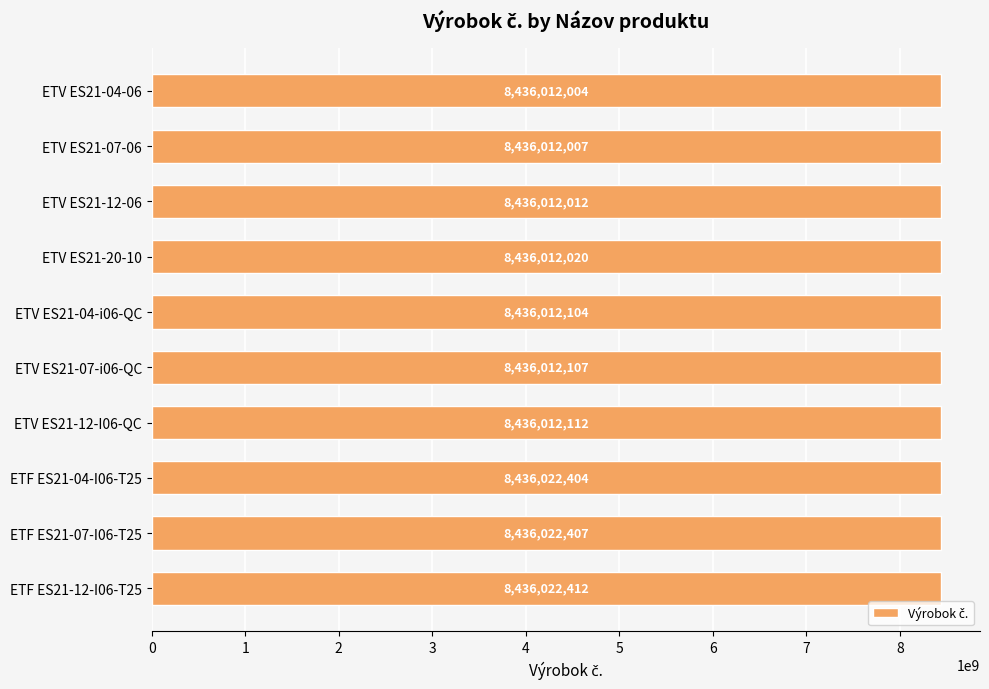

Reading top to bottom, list all the values displayed in this chart.

8436012004	8436012007	8436012012	8436012020	8436012104	8436012107	8436012112	8436022404	8436022407	8436022412